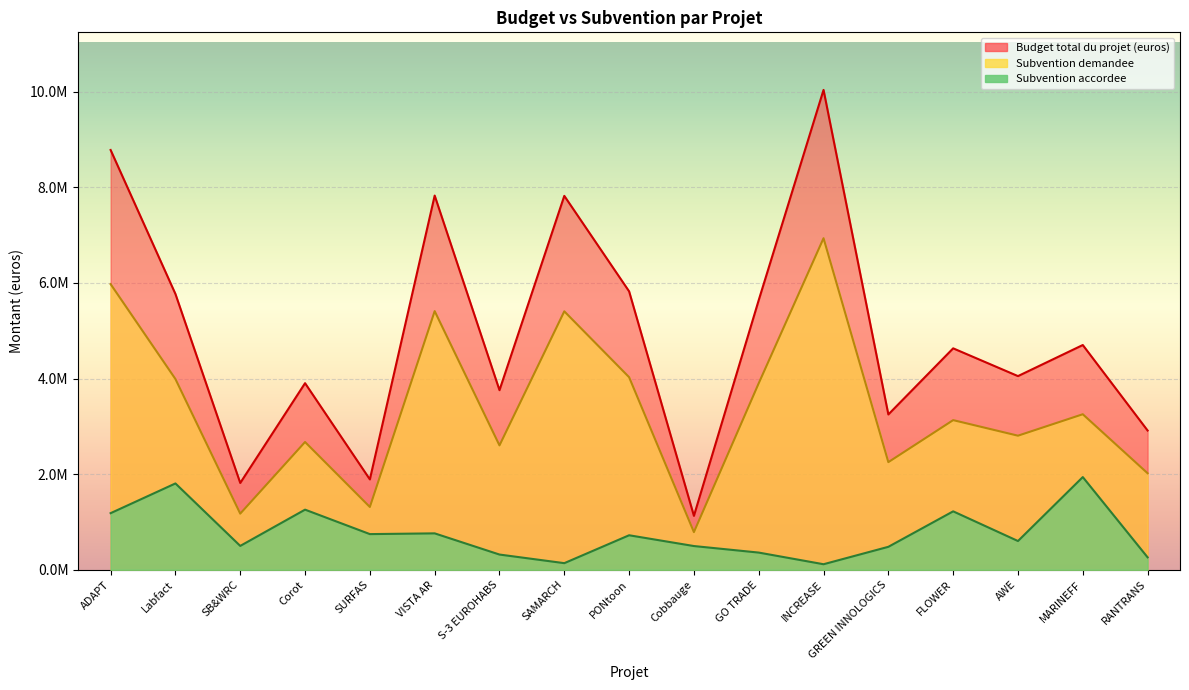

True or false: Subvention demandee and Budget total du projet (euros) cross at least once.

False